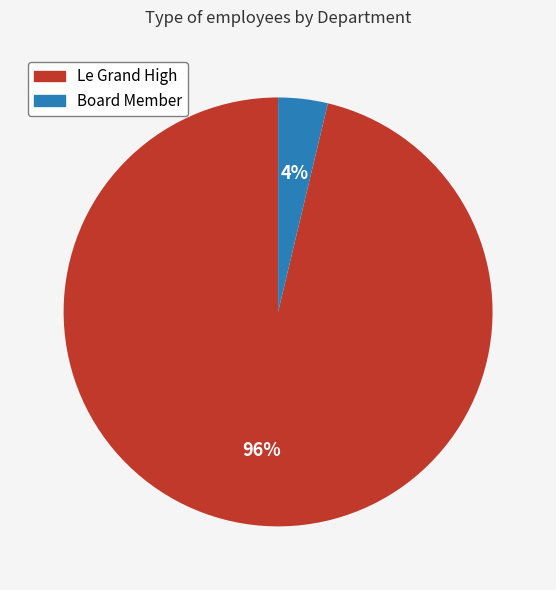

Between Le Grand High and Board Member, which is larger?

Le Grand High